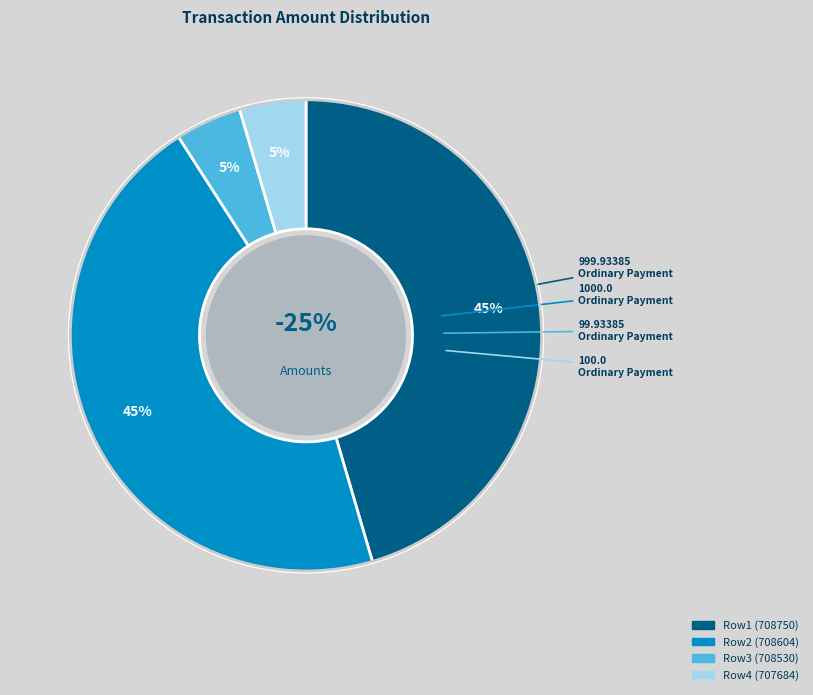

To the nearest percent, what is the difference between the 999.93385 and 100.0 slice percentages?

41%